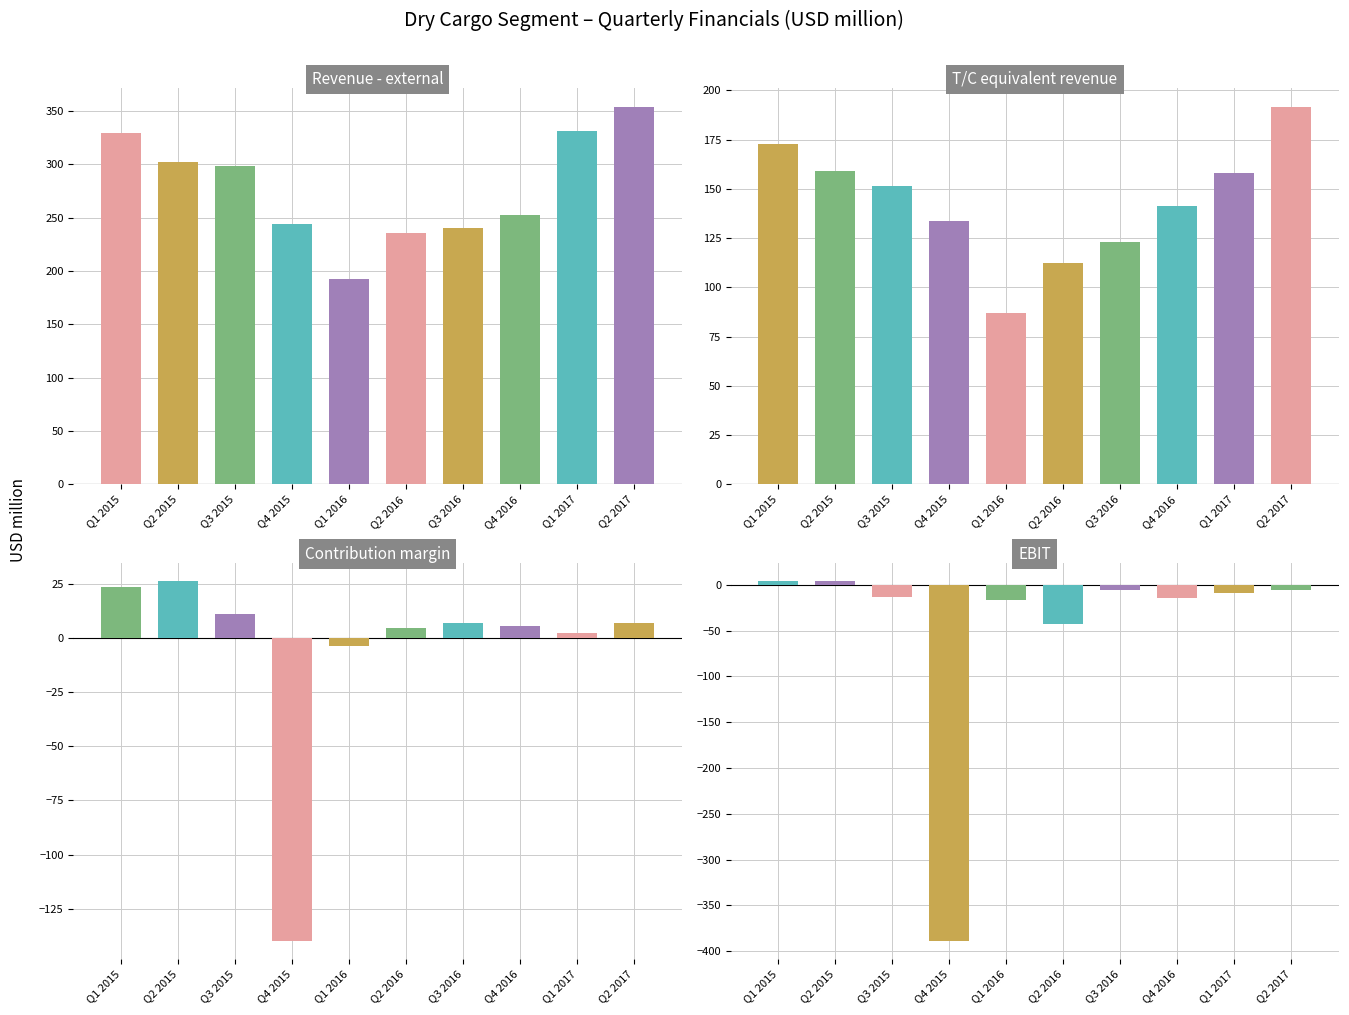

At which category does the chart reach its minimum across all series?

Q4 2015